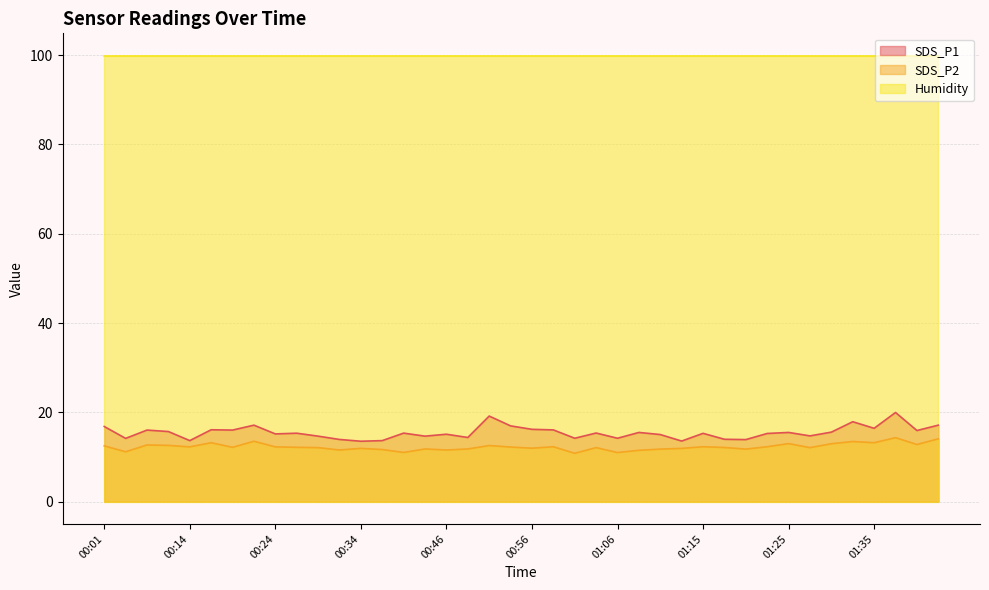

Rank the series by their maximum value, from highest to lowest.

Humidity, SDS_P1, SDS_P2